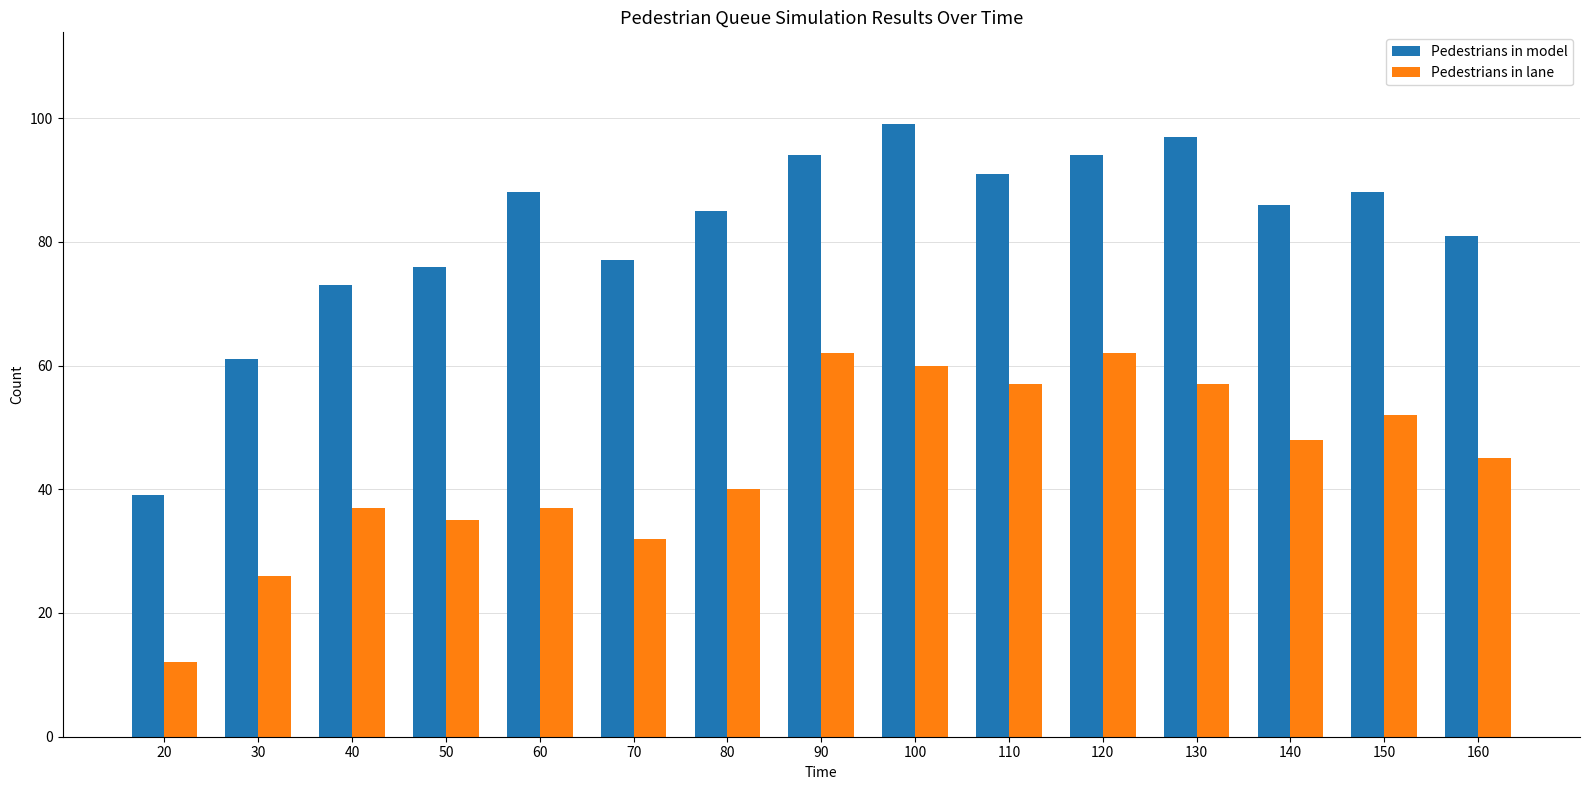

Is it true that Pedestrians in model equals 91 at 110?

True